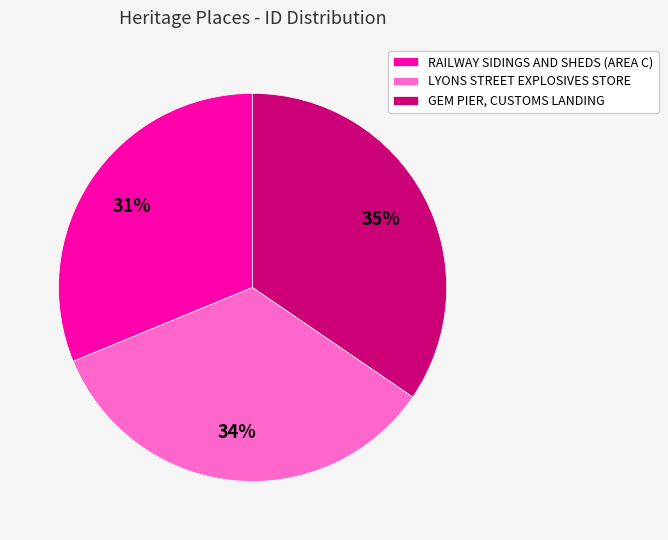

To the nearest percent, what is the average slice percentage?

33%